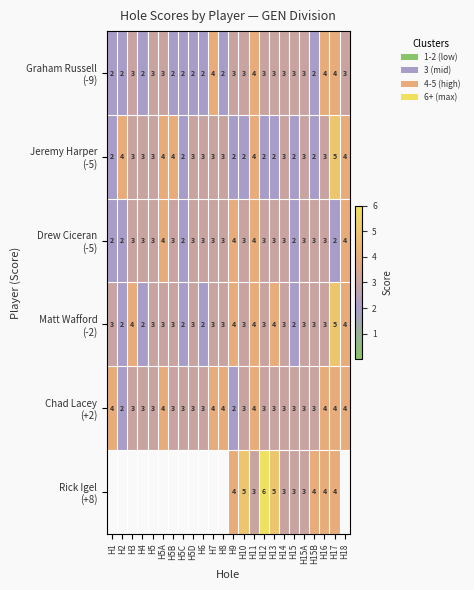

What is the total value across all series at H10?

19